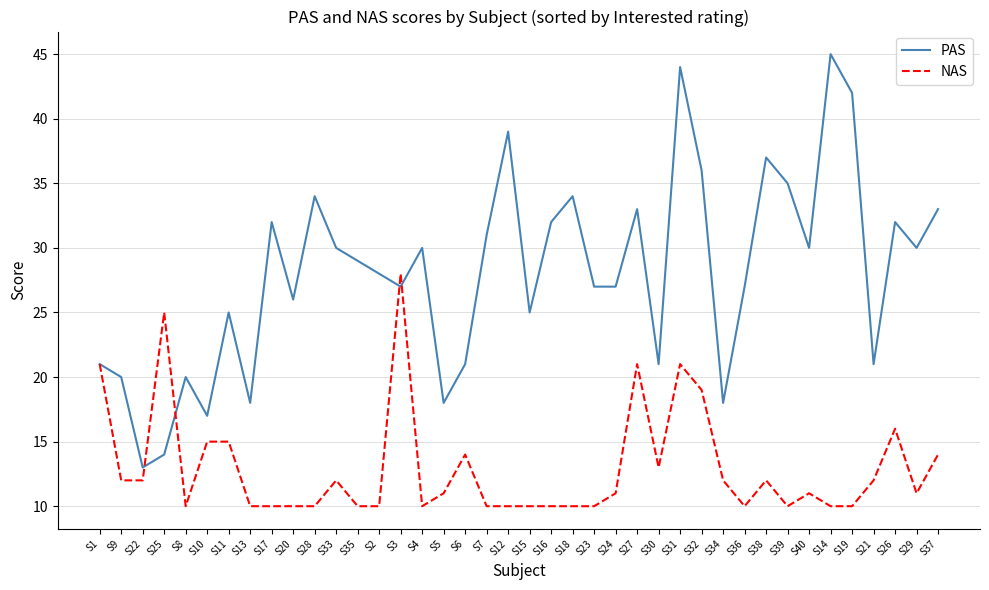

At which label does NAS reach its peak?

S3